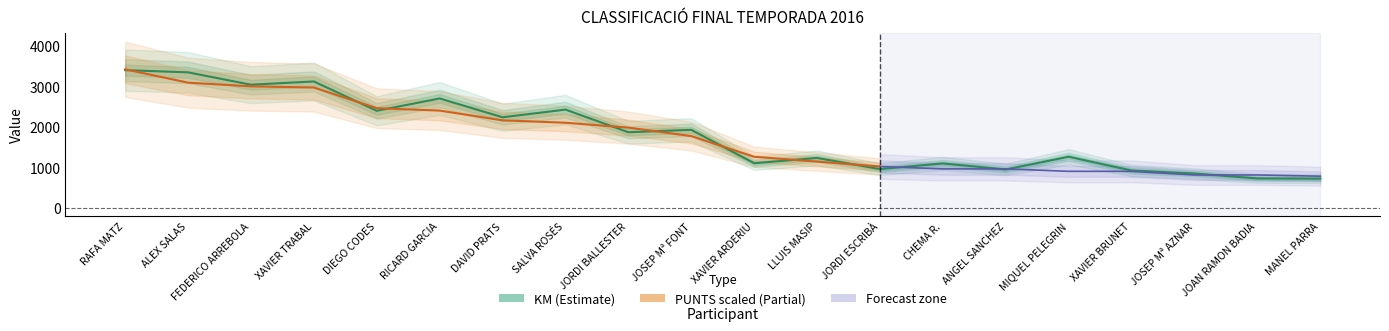

What is the label of the 19th point from the right?

ALEX SALAS